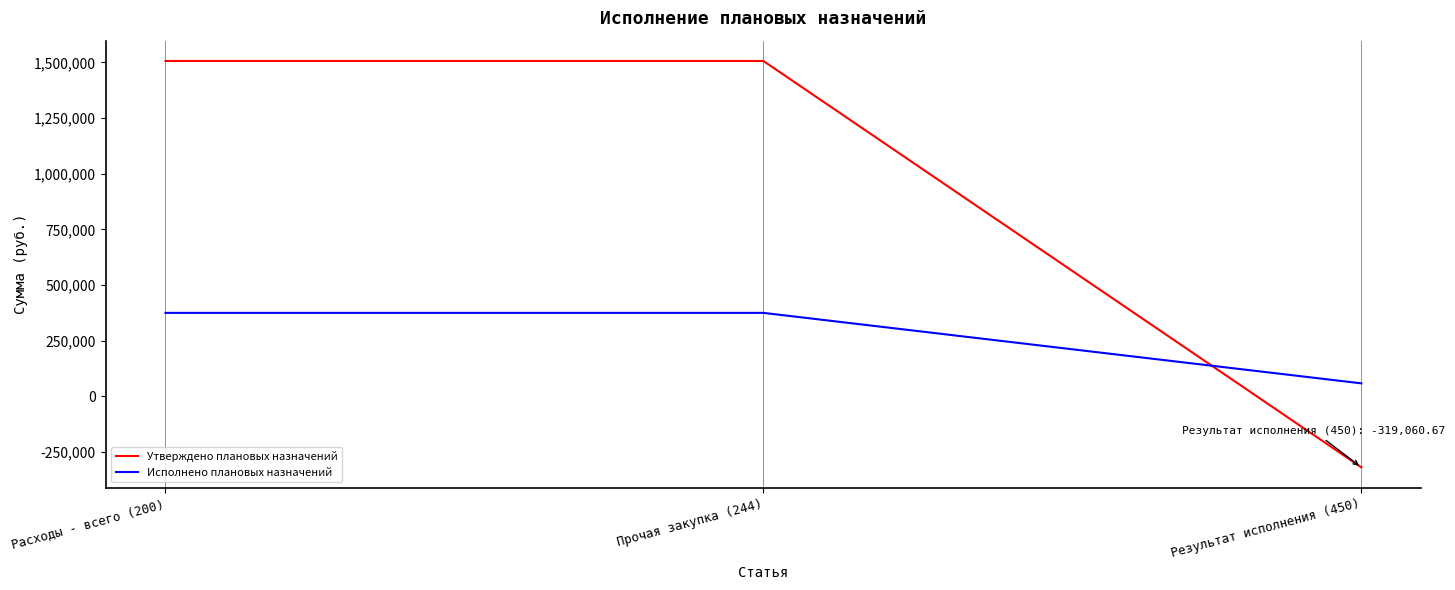

What is the lowest value of the Исполнено плановых назначений series?

58325.5